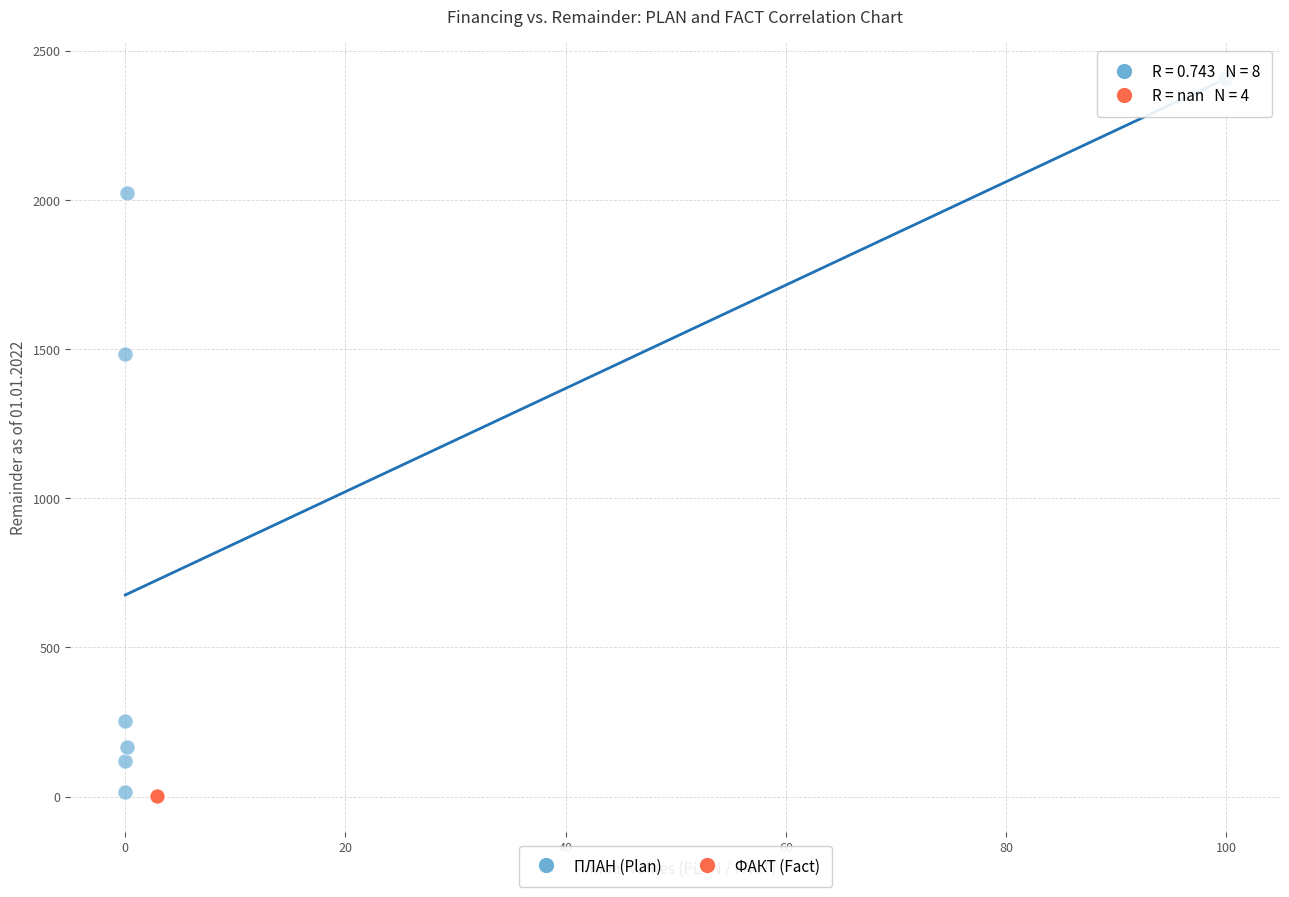

Which series contains the highest Y value?

ПЛАН (Plan)